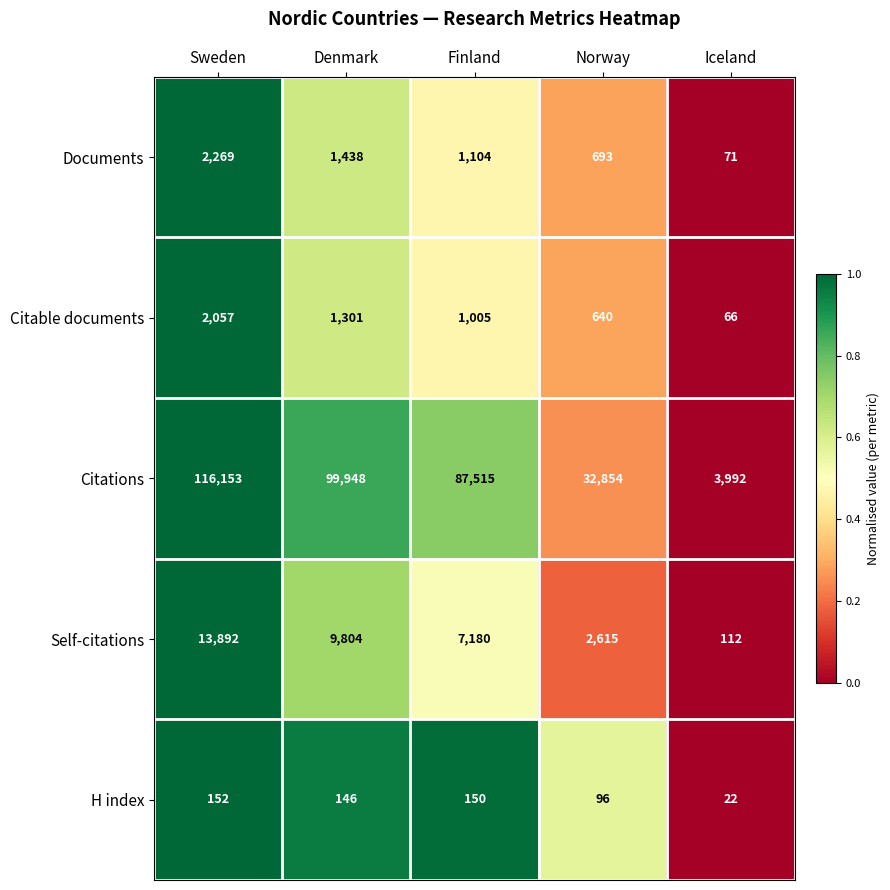

Reading left to right, what are all the values shown in this chart?

Documents: 2269	1438	1104	693	71
Citable documents: 2057	1301	1005	640	66
Citations: 116153	99948	87515	32854	3992
Self-citations: 13892	9804	7180	2615	112
H index: 152	146	150	96	22